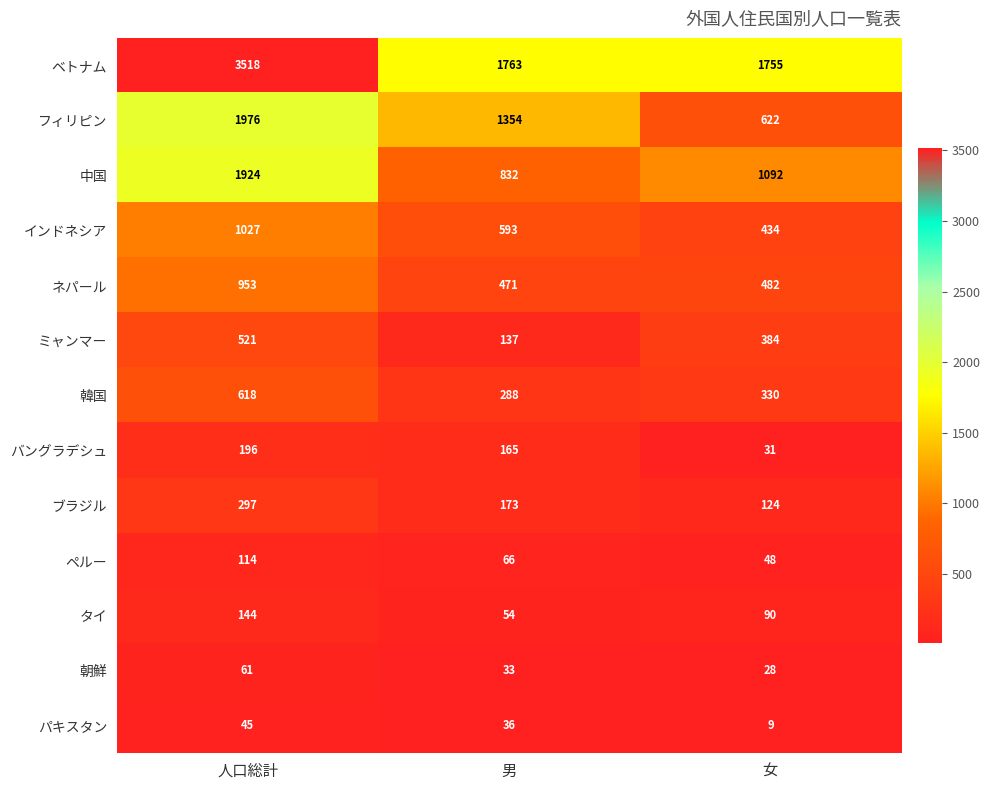

The ネパール series shows 953 at 人口総計. True or false?

True